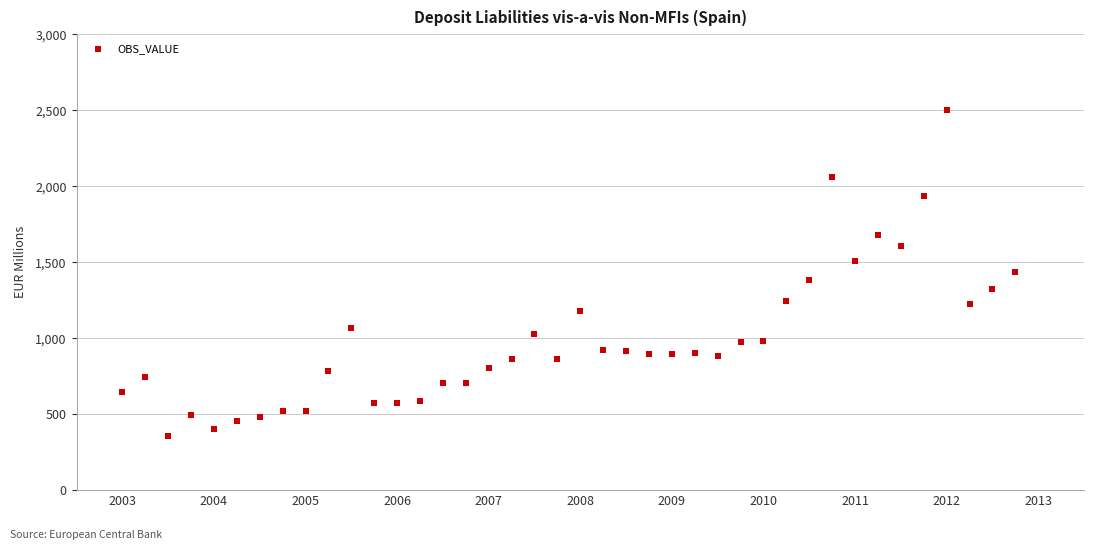

What is the range of Y values (max minus min)?

2145